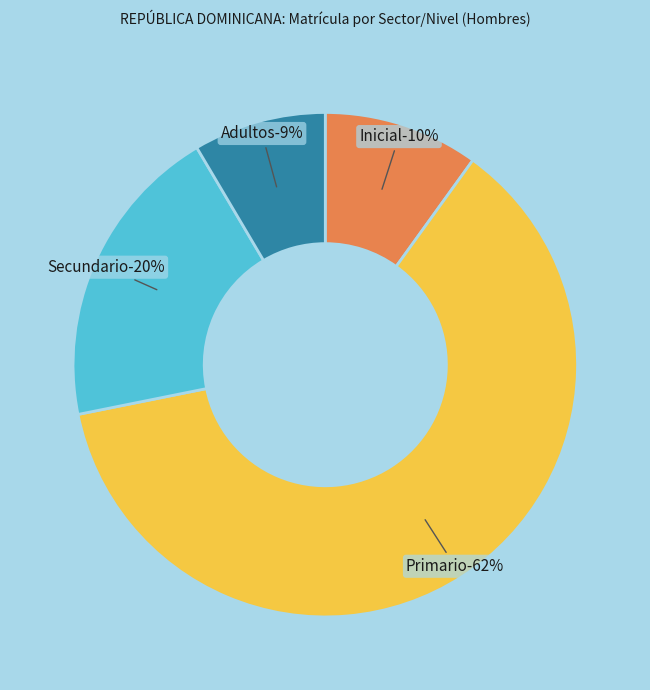

Count the number of slices in the pie.

4